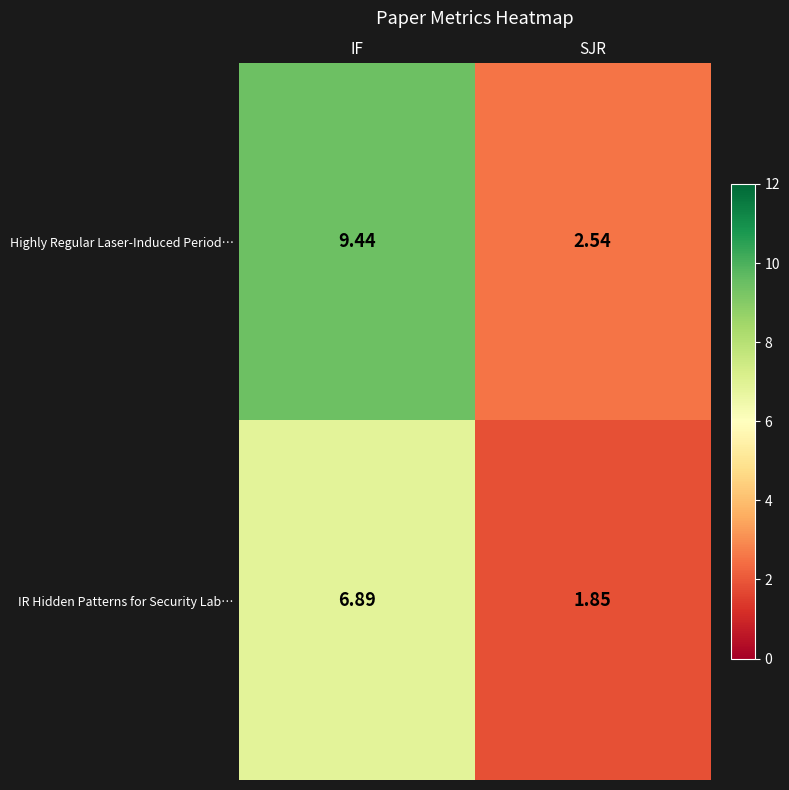

Which series has the largest total across all categories?

Highly Regular Laser-Induced Period…